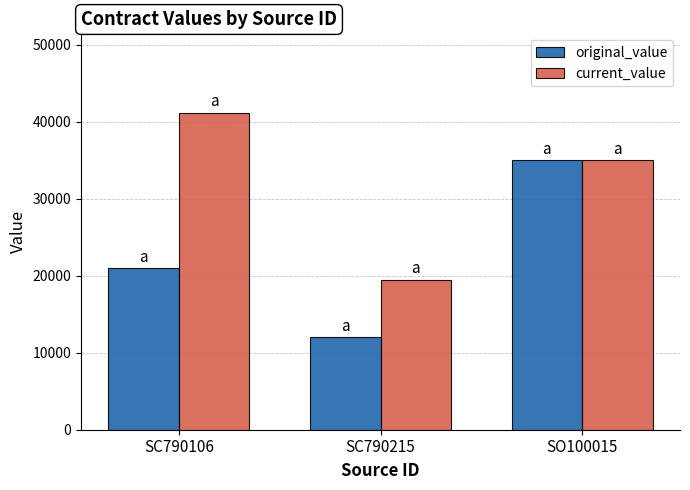

What value does the original_value series have at SC790215?

12050